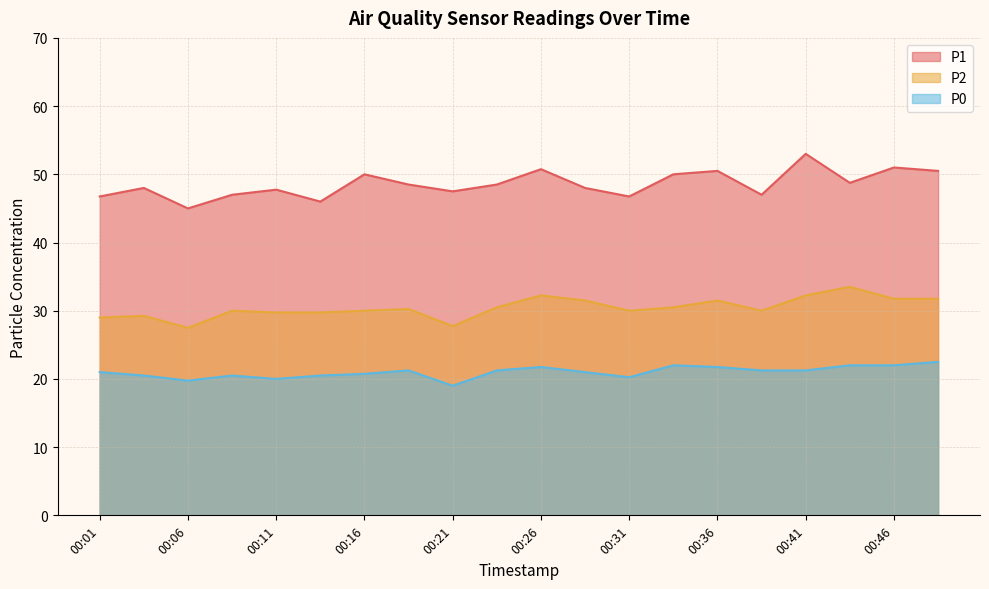

Is the value of P1 at 00:06 greater than the value of P0 at 00:31?

Yes